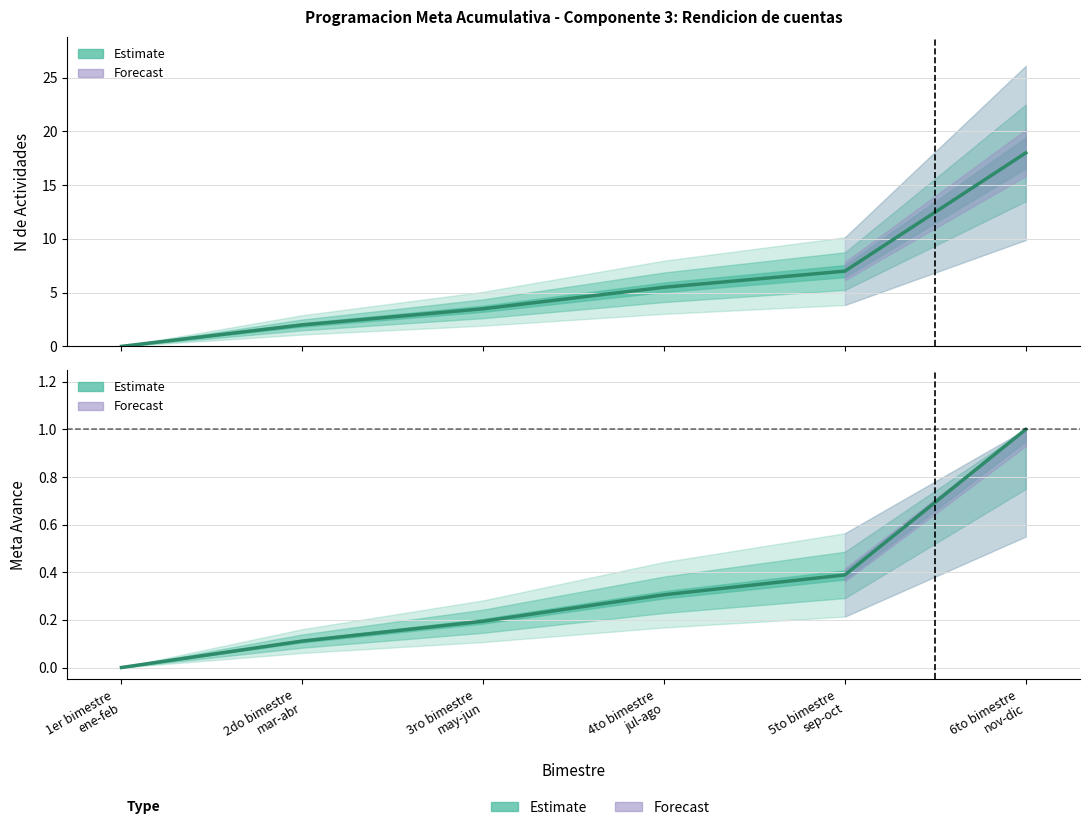

List the labels in order of Meta Avance value, smallest first.

1er bimestre
ene-feb, 2do bimestre
mar-abr, 3ro bimestre
may-jun, 4to bimestre
jul-ago, 5to bimestre
sep-oct, 6to bimestre
nov-dic